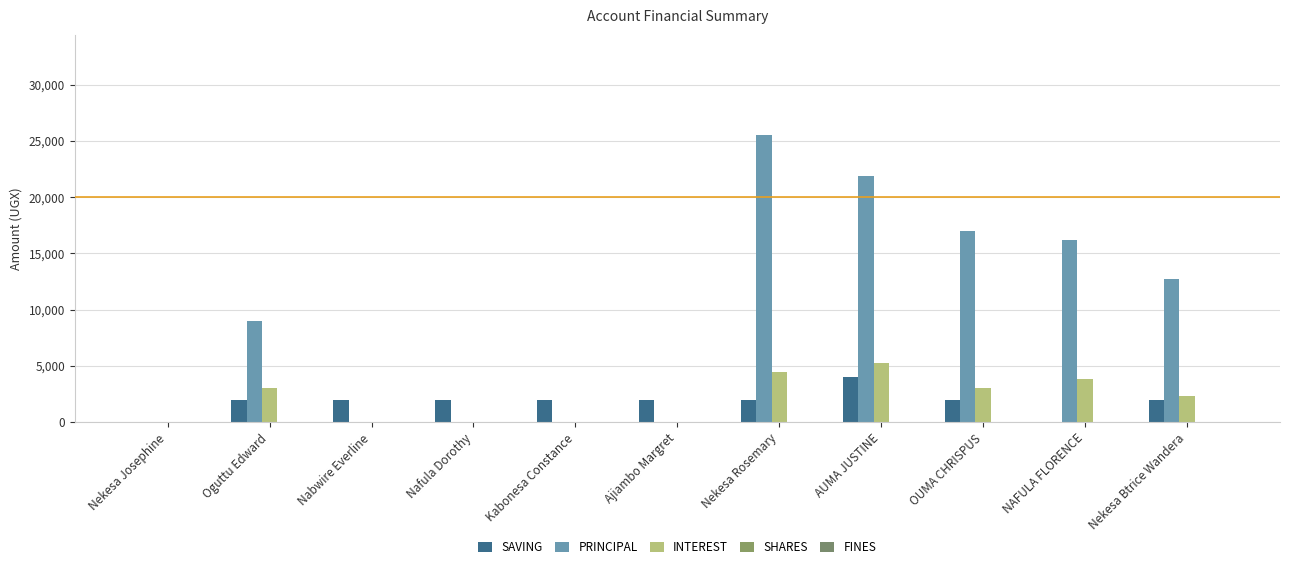

What is the spread (max minus min) of values at AUMA JUSTINE?

17900